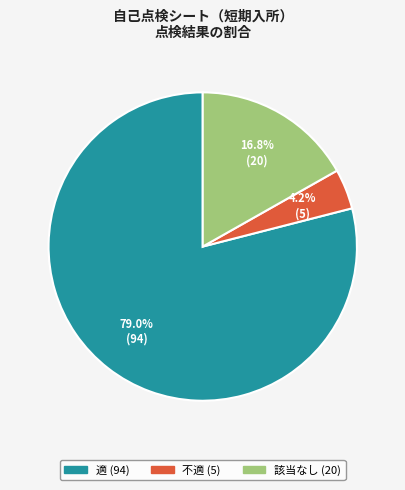

To the nearest percent, what is the average slice percentage?

33%